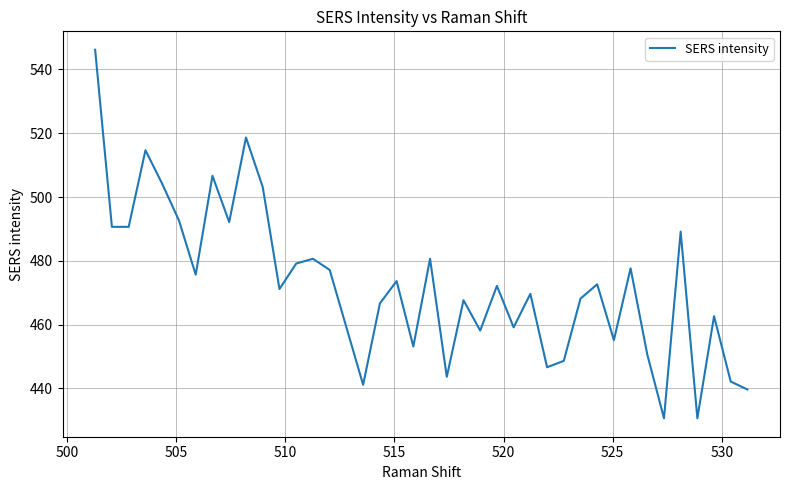

Is this an area chart (filled region under the line)?

No